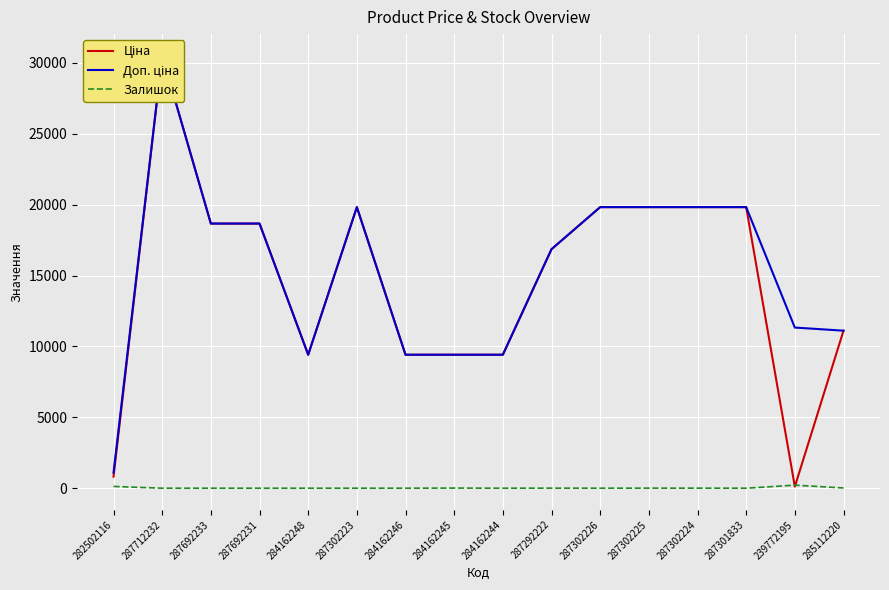

At how many categories does at least one series exceed 5901?

15